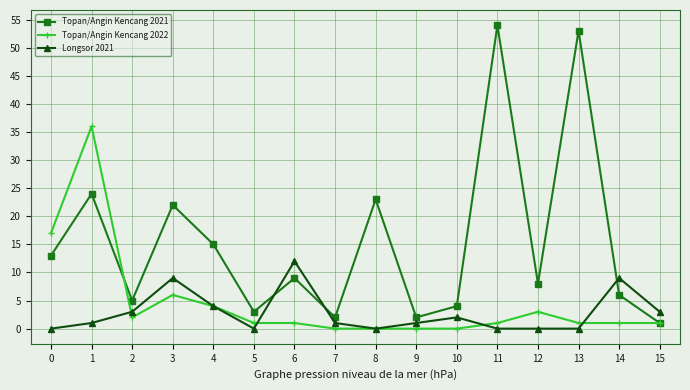

Which series has the largest range (max minus min)?

Topan/Angin Kencang 2021